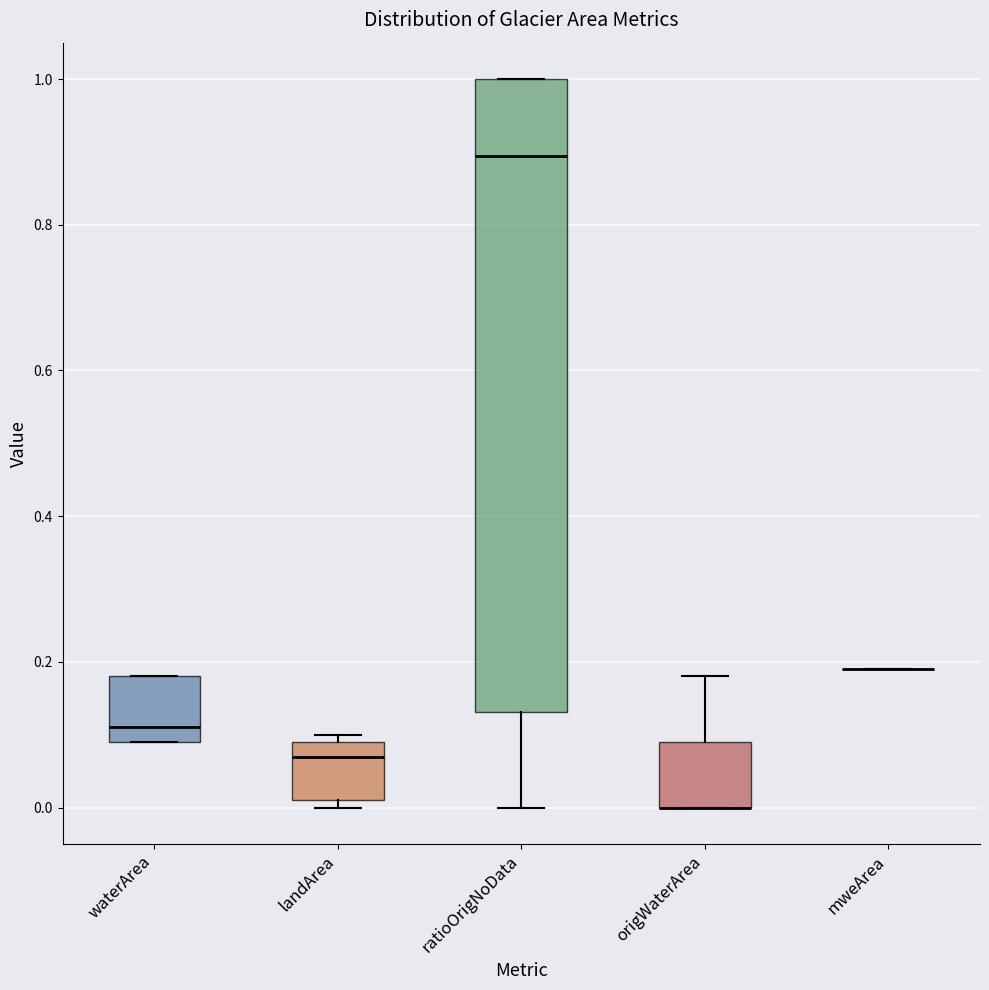

Reading left to right, transcribe this box plot: for each box, give where its median line is, the range the box spans, and where its two whiskers end, as read against the y-axis. The values are not printed on the chart, so give them approximately, as read against the axis.

waterArea: median 0.12, box 0.10 to 0.18, whiskers 0.10 to 0.18
landArea: median 0.08, box 0.02 to 0.10, whiskers 0.00 to 0.10 (just above the box's upper edge)
ratioOrigNoData: median 0.90, box 0.14 to 1.00, whiskers 0.00 to 1.00
origWaterArea: median 0.00 (drawn on the box's lower edge), box 0.00 to 0.10, whiskers 0.00 to 0.18
mweArea: box collapsed to a line at 0.20, whiskers 0.20 to 0.20